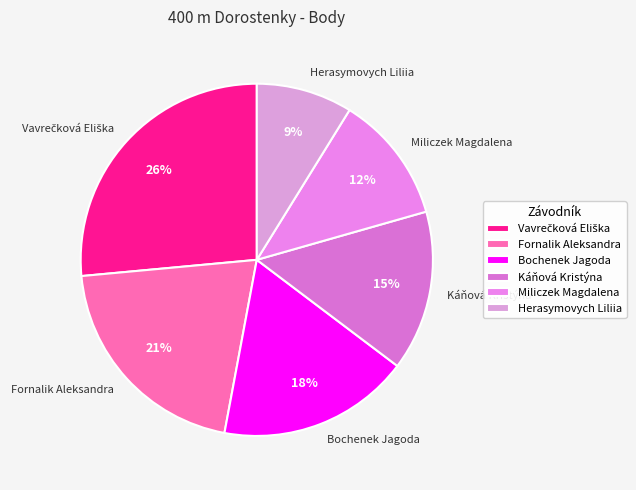

Count the number of slices in the pie.

6